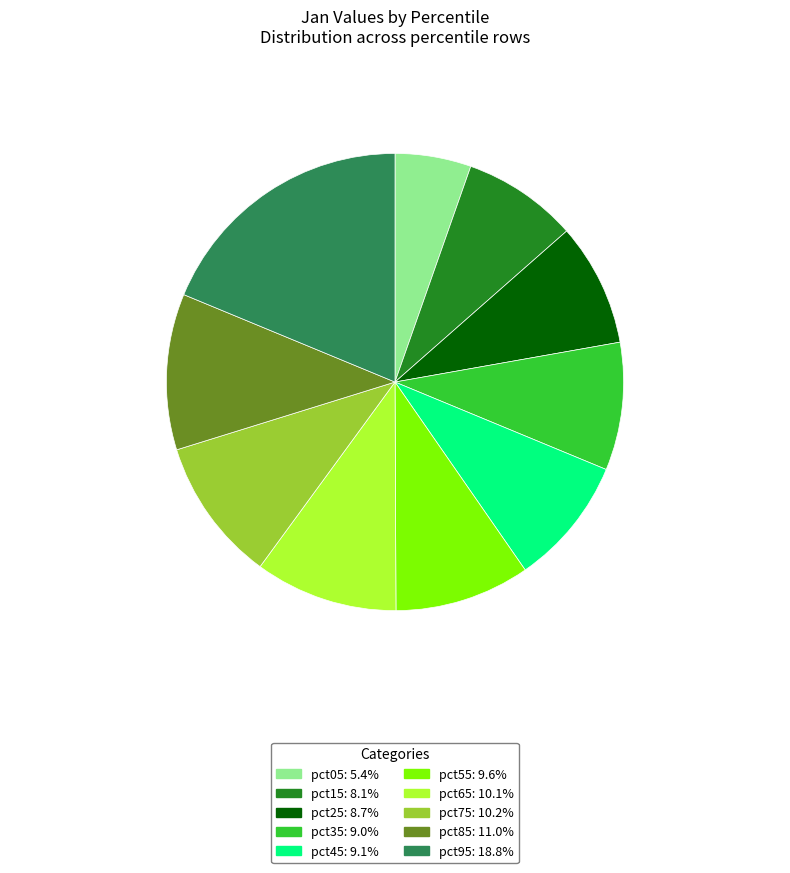

Which slice is the largest?

pct95